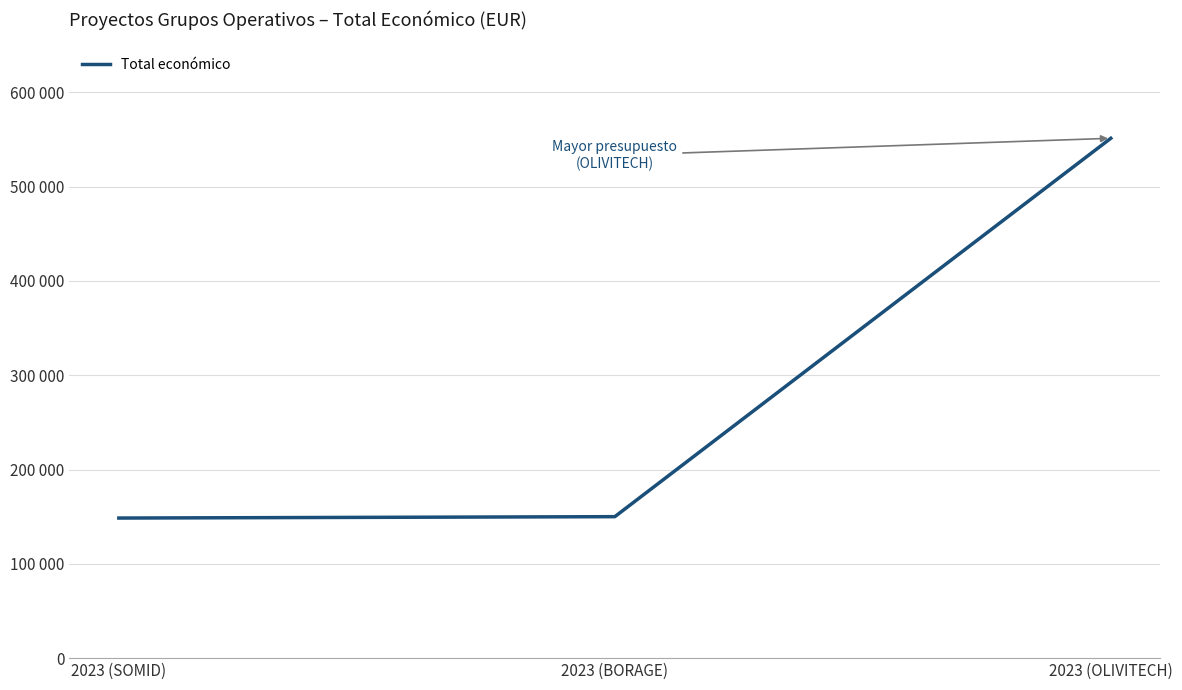

Is it true that the value at 2023 (OLIVITECH) is 783105?

False